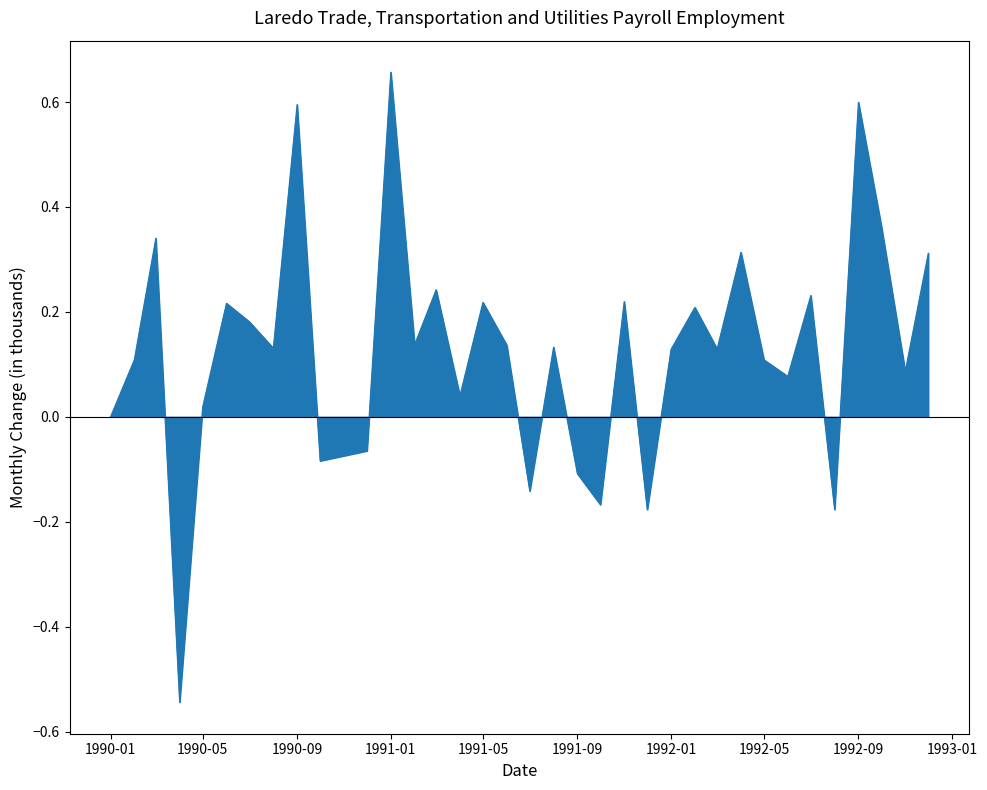

Does the chart have visible grid lines?

No